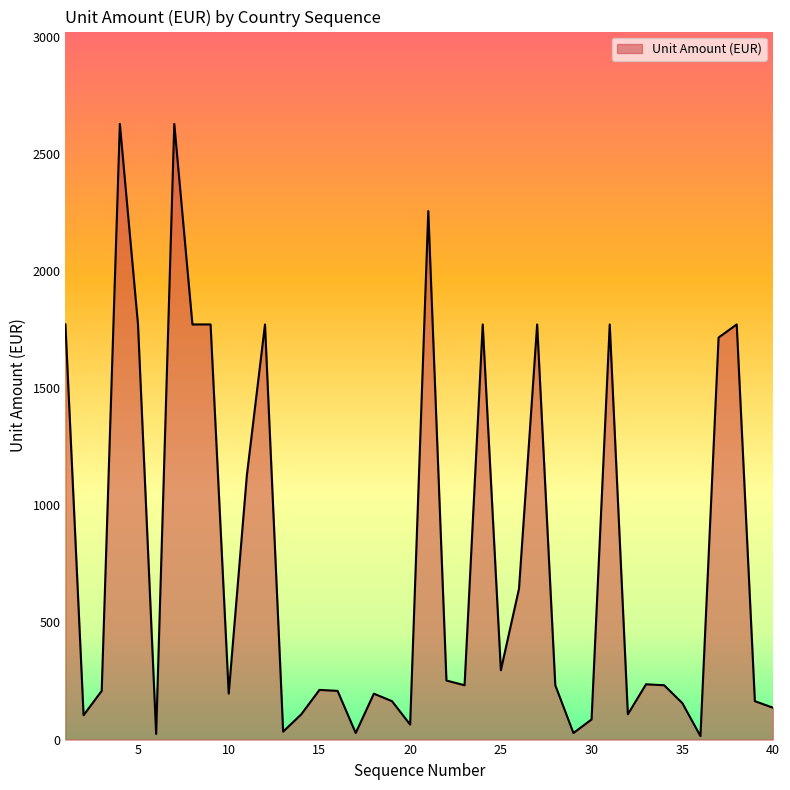

What is the maximum value shown in the chart?

2628